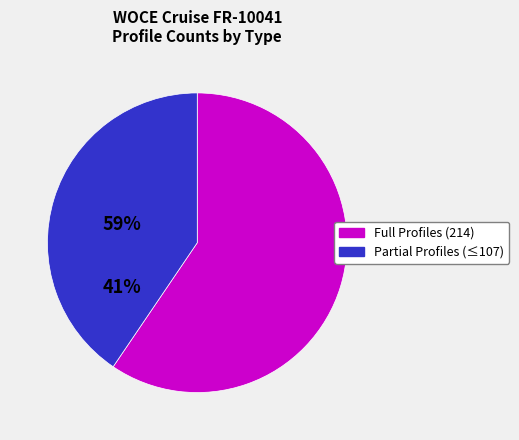

Approximately how many times larger is the value at Partial Profiles (≤107) compared to Full Profiles (214)?

0.7